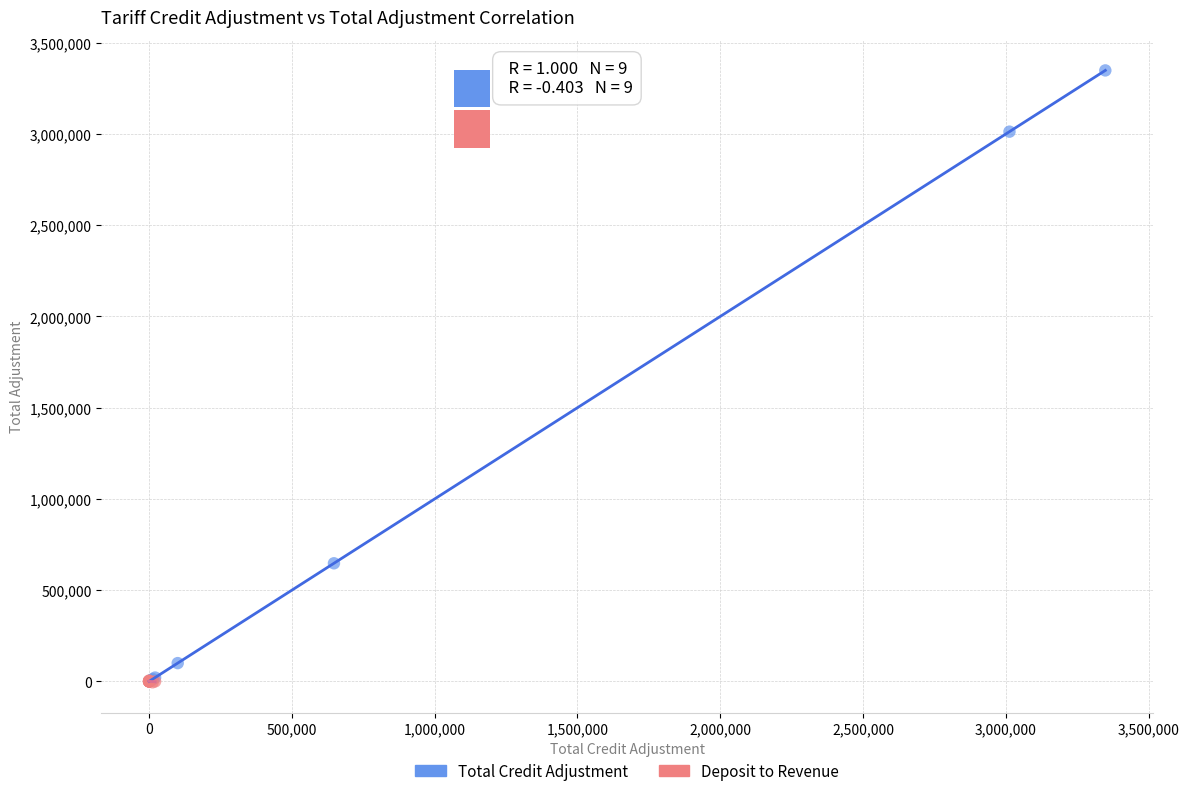

Which series has the widest spread of Y values?

Total Credit Adjustment